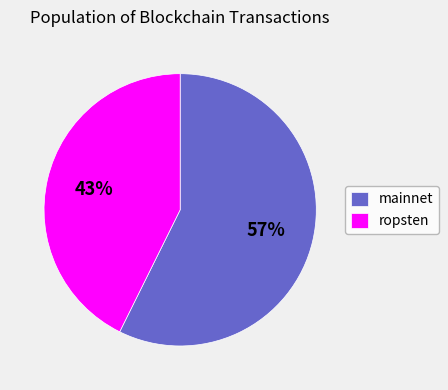

Rank the categories by value from highest to lowest.

mainnet, ropsten